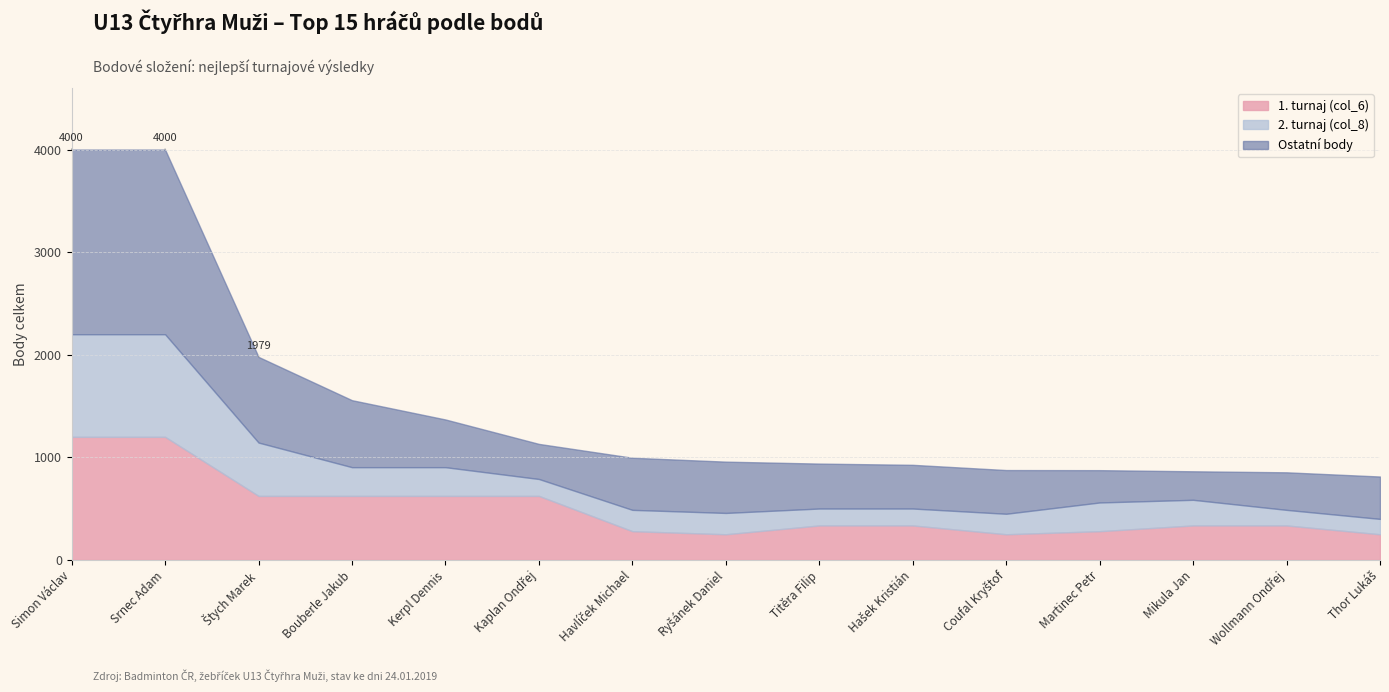

The value of Rank at Martinec Petr is 21. True or false?

False